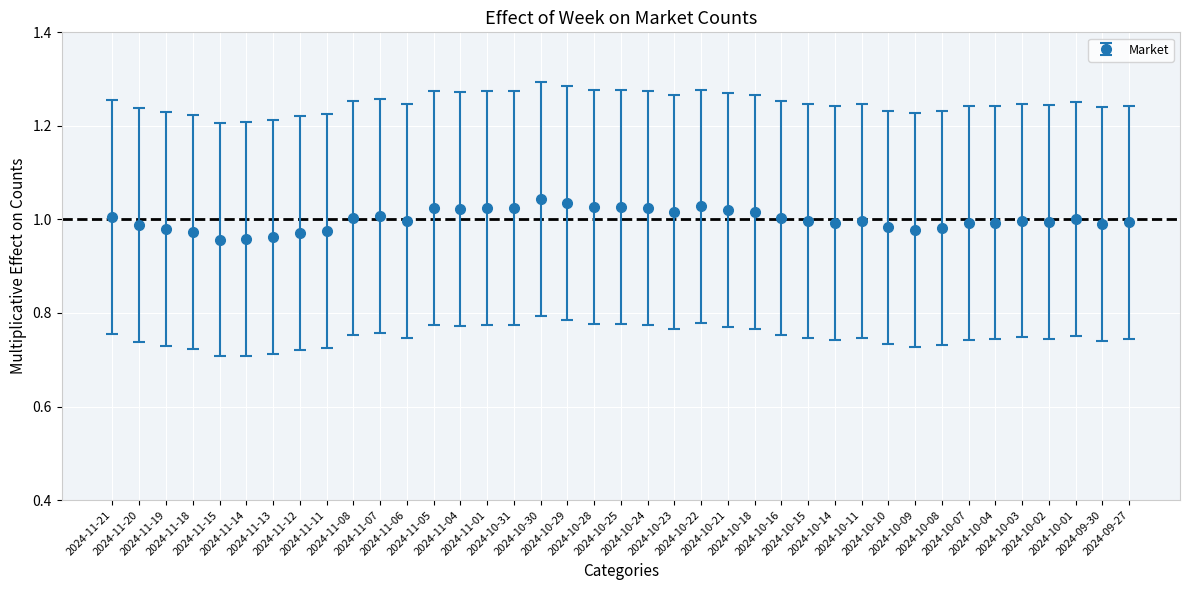

What is the sum of all values?

39.0